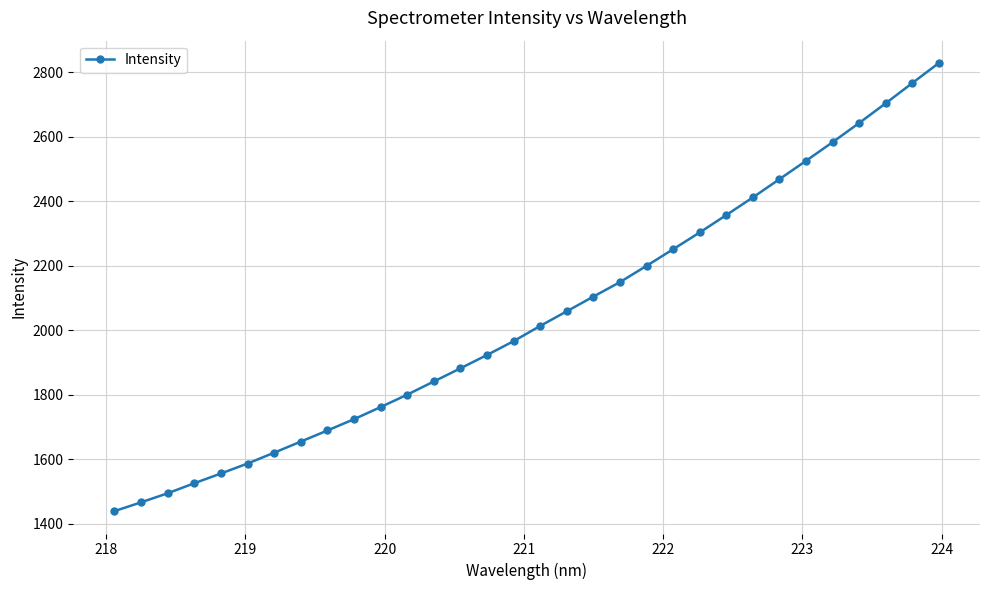

What is the value of the 30th point from the left?

2704.1